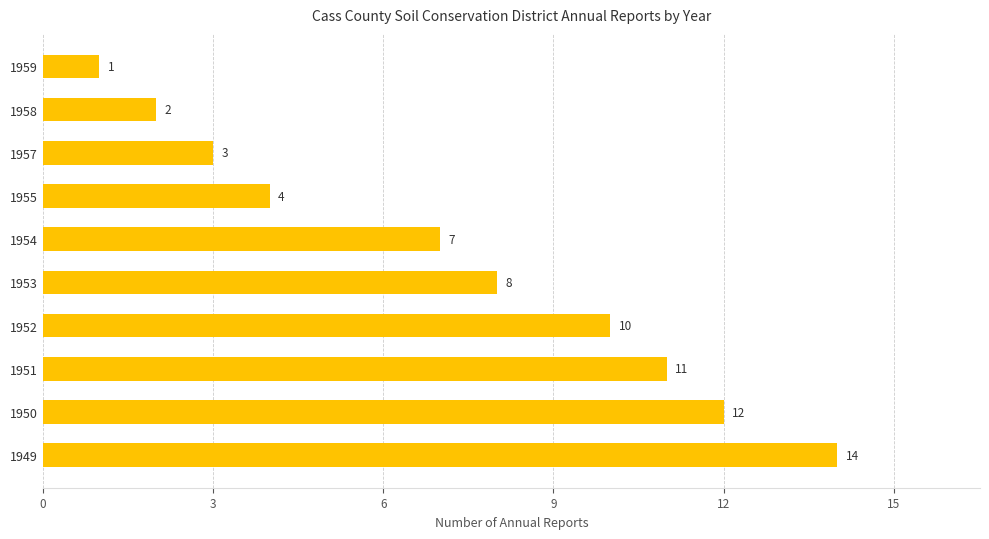

True or false: the data shows 7 at 1954.

True